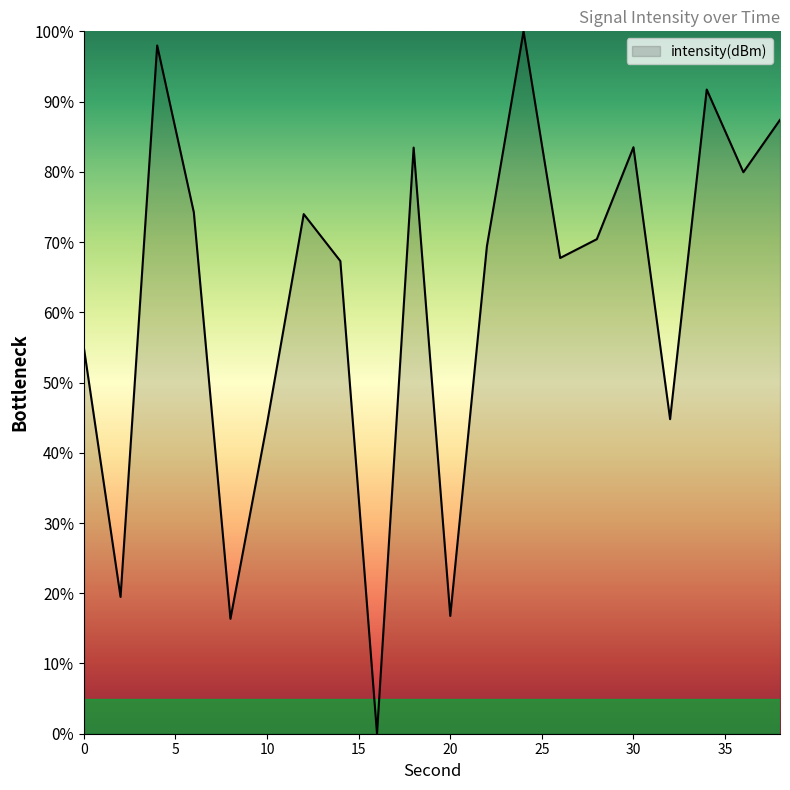

What is the difference between the maximum and minimum values?

100.0